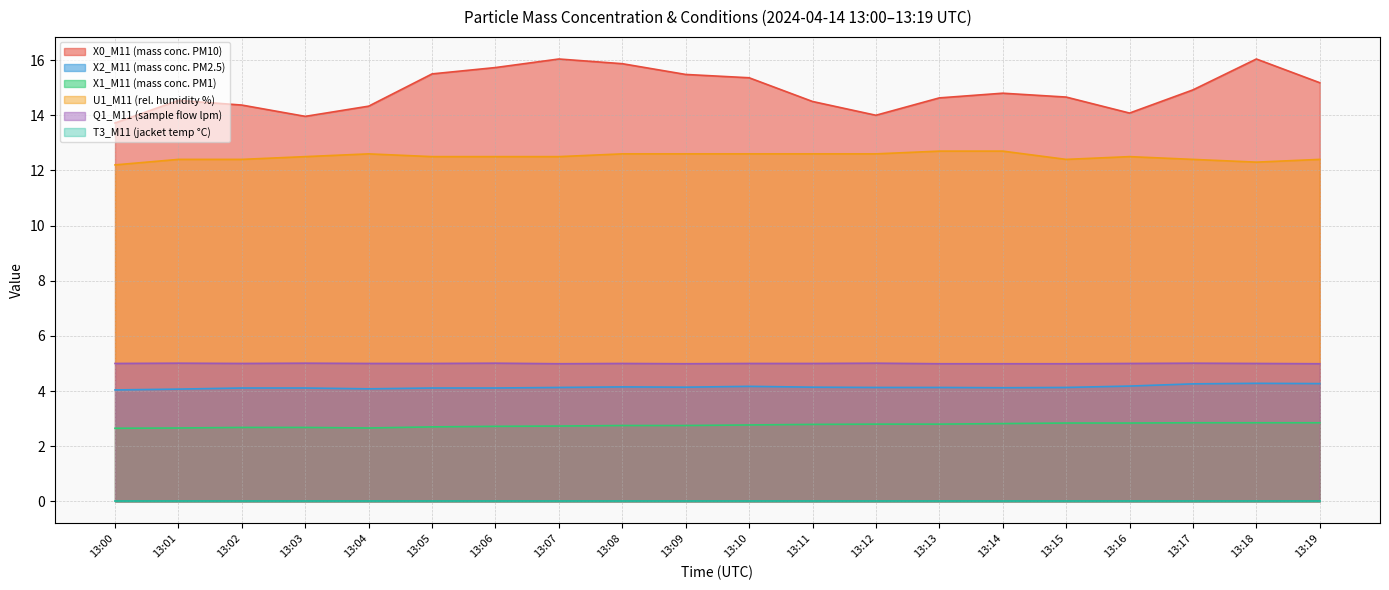

What is the greatest value displayed?

16.0